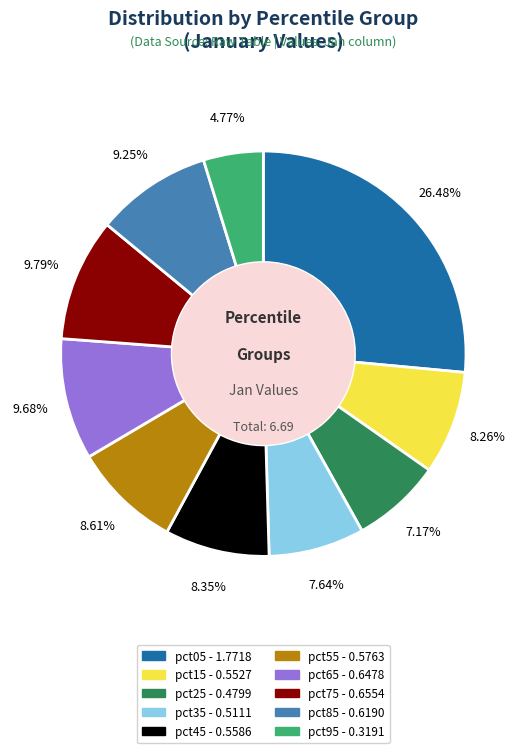

What portion of the pie excludes pct55?

91.4%